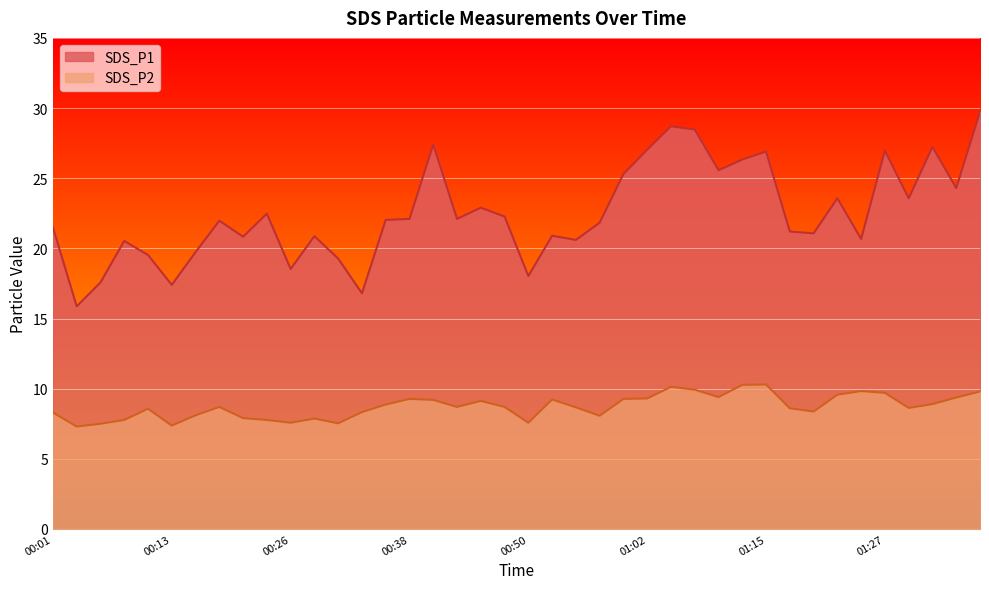

The SDS_P1 series shows 28.9 at 00:57. True or false?

False